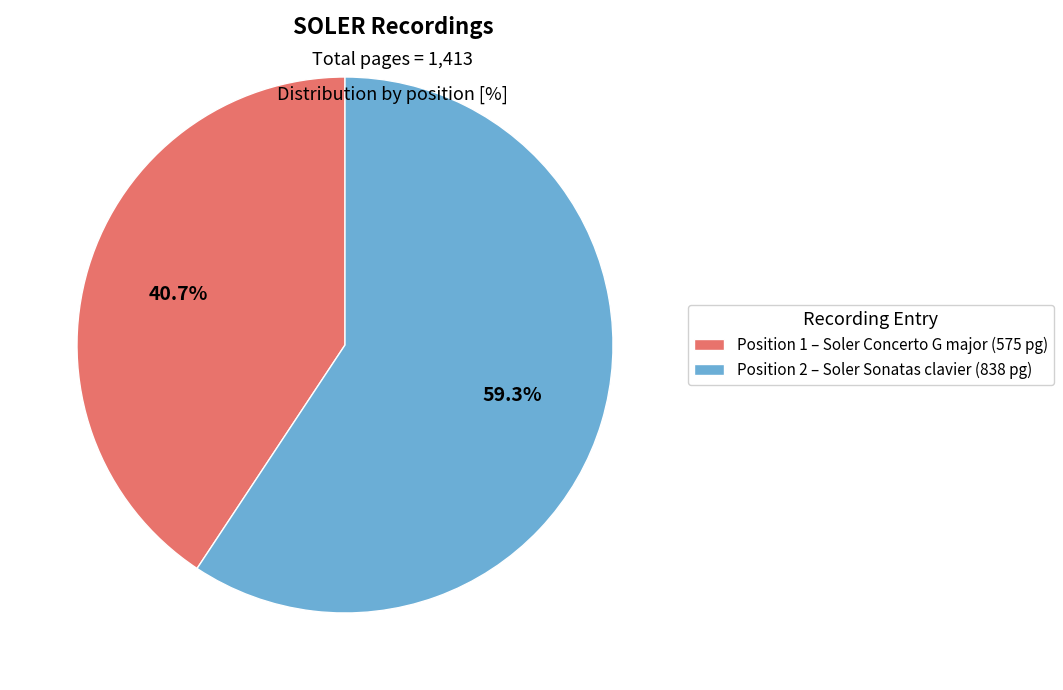

How many segments does this pie chart have?

2